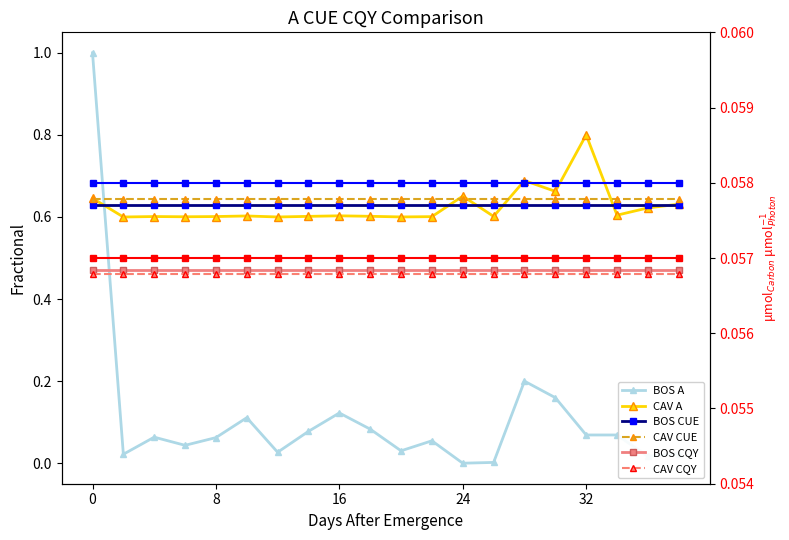

Reading left to right, list all the values displayed in this chart.

BOS A: 1.0	0.0	0.1	0.0	0.1	0.1	0.0	0.1	0.1	0.1	0.0	0.1	0.0	0.0	0.2	0.2	0.1	0.1	0.0	0.0
CAV A: 0.6	0.6	0.6	0.6	0.6	0.6	0.6	0.6	0.6	0.6	0.6	0.6	0.7	0.6	0.7	0.7	0.8	0.6	0.6	0.6
BOS CUE: 0.6	0.6	0.6	0.6	0.6	0.6	0.6	0.6	0.6	0.6	0.6	0.6	0.6	0.6	0.6	0.6	0.6	0.6	0.6	0.6
CAV CUE: 0.6	0.6	0.6	0.6	0.6	0.6	0.6	0.6	0.6	0.6	0.6	0.6	0.6	0.6	0.6	0.6	0.6	0.6	0.6	0.6
BOS CQY: 0.5	0.5	0.5	0.5	0.5	0.5	0.5	0.5	0.5	0.5	0.5	0.5	0.5	0.5	0.5	0.5	0.5	0.5	0.5	0.5
CAV CQY: 0.5	0.5	0.5	0.5	0.5	0.5	0.5	0.5	0.5	0.5	0.5	0.5	0.5	0.5	0.5	0.5	0.5	0.5	0.5	0.5